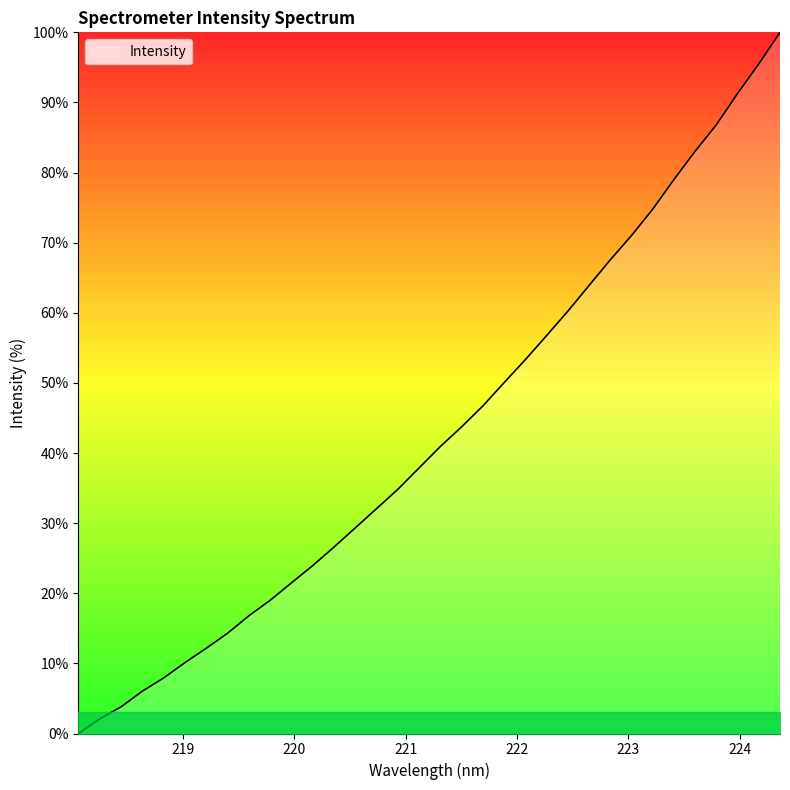

Count the number of data series in this chart.

1